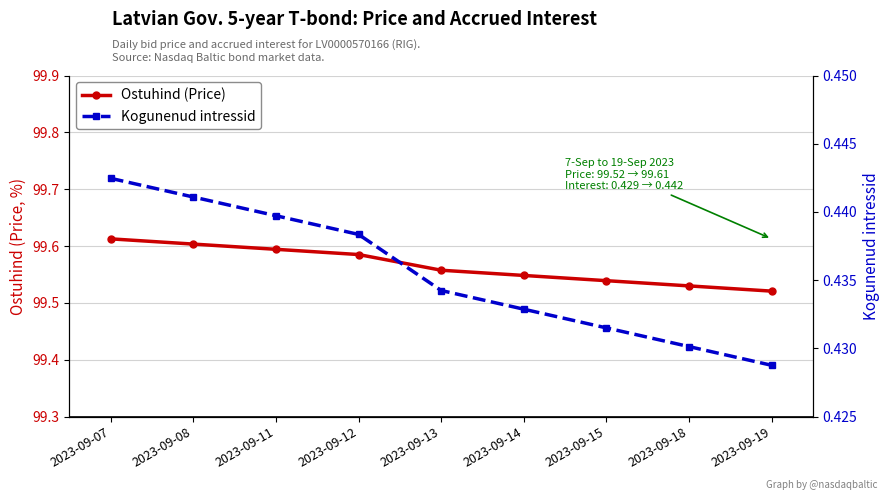

List the labels in order of Ostuhind (Price) value, largest first.

2023-09-07, 2023-09-08, 2023-09-11, 2023-09-12, 2023-09-13, 2023-09-14, 2023-09-15, 2023-09-18, 2023-09-19